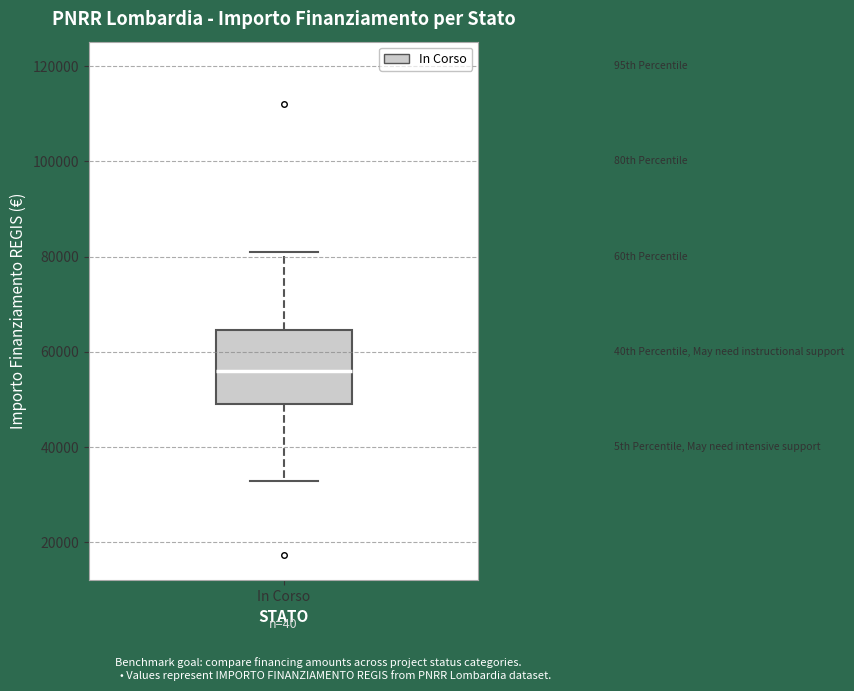

Transcribe this box plot: give where the median line is, the range the box spans, and where the two whiskers end, as read against the y-axis. The values are not printed on the chart, so give them approximately, as read against the axis.

median 56000, box 50000 to 64000, whiskers 32000 to 80000